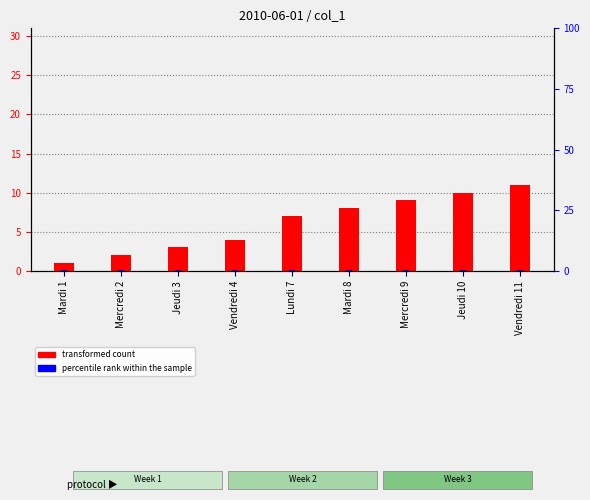

How many data points does each series have?

9